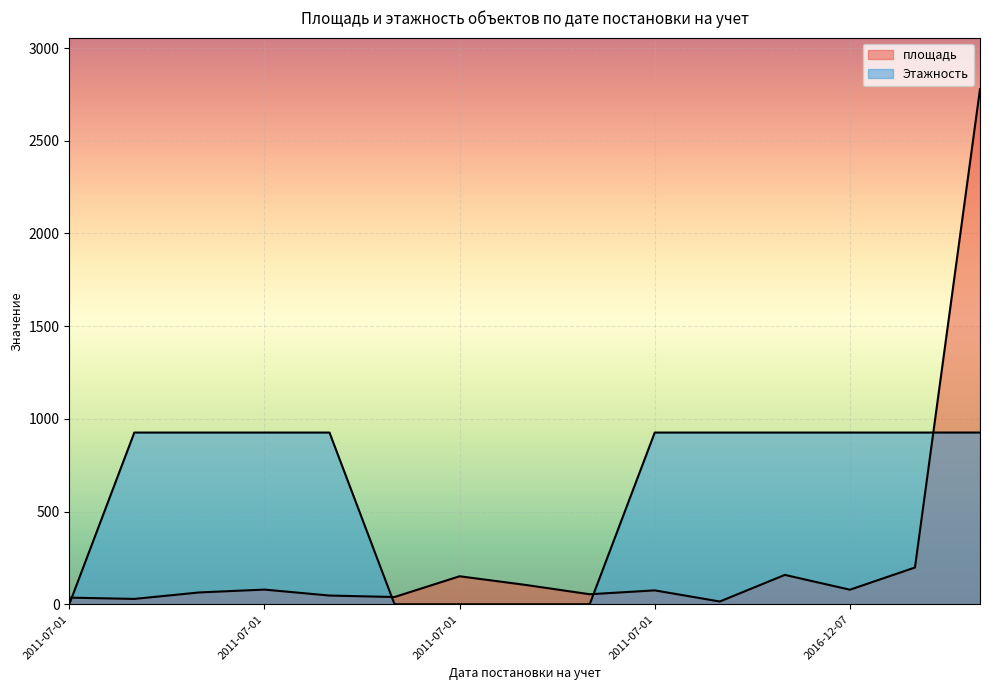

The value of Этажность at 2011-07-01 is 926.2. True or false?

True